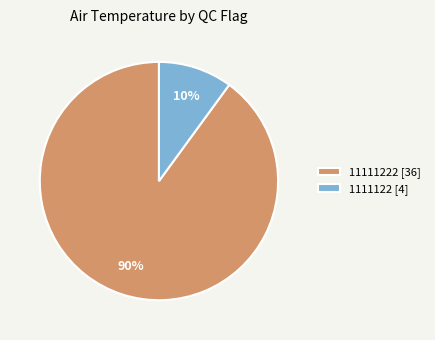

Count the number of slices in the pie.

2